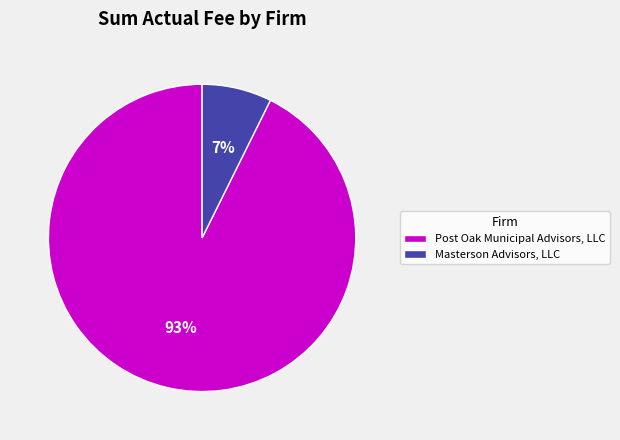

True or false: Post Oak Municipal Advisors, LLC accounts for 93% of the total.

True